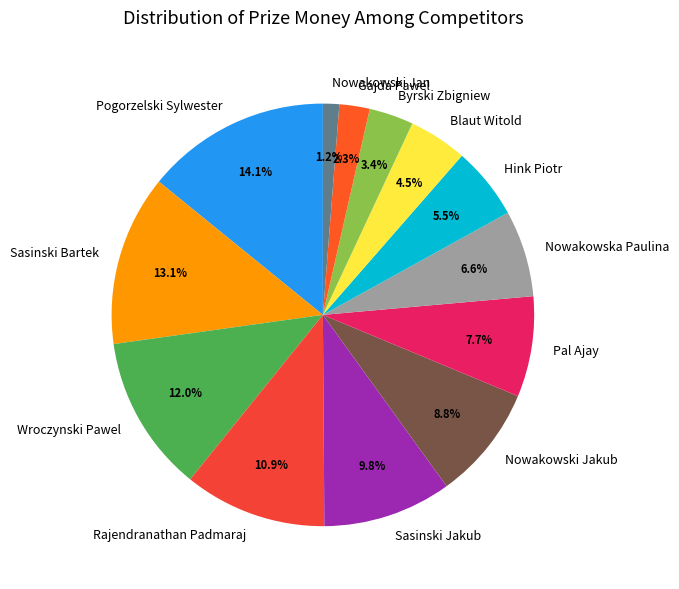

What percentage is the Rajendranathan Padmaraj slice, to the nearest percent?

11%